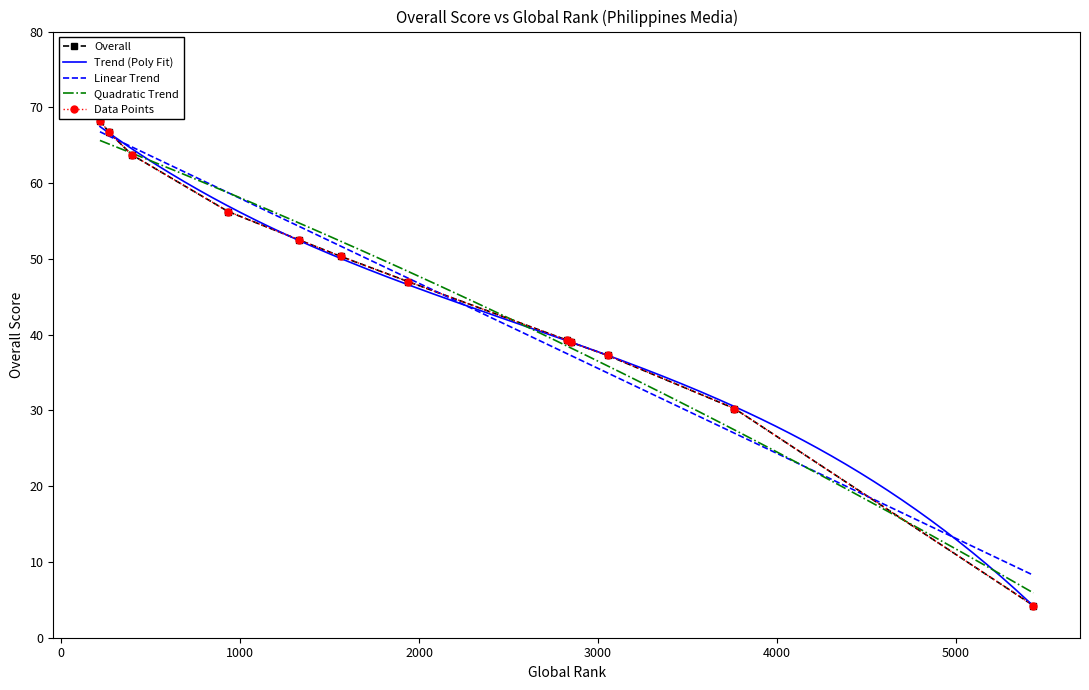

What is the difference between the second highest and minimum values?

62.5